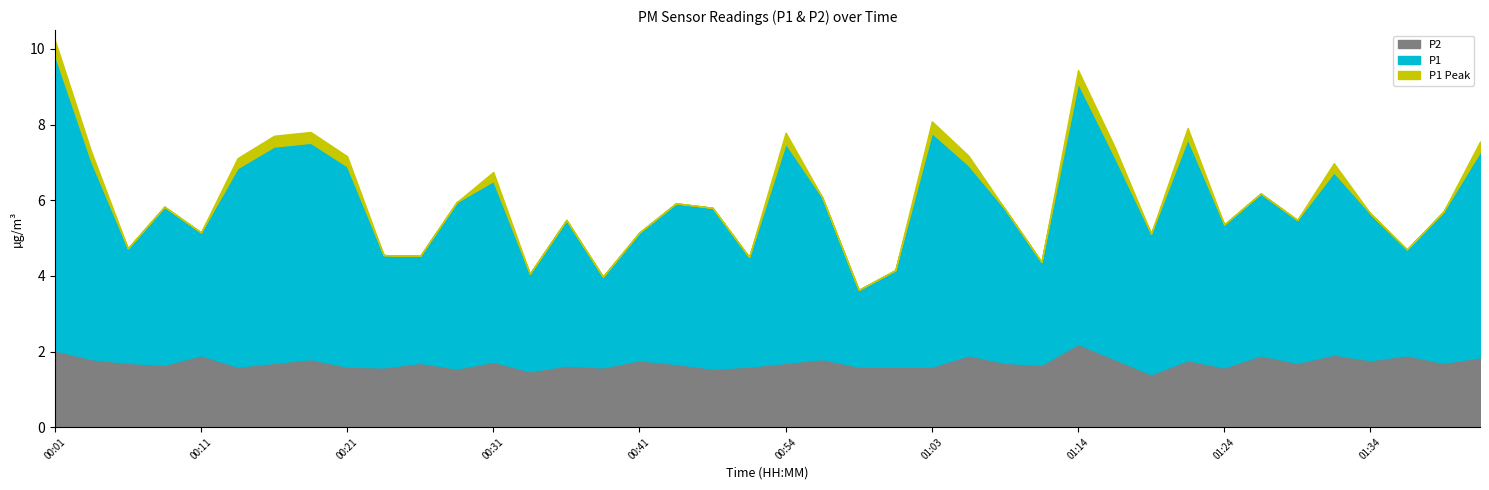

At which category is the sum across all series the highest?

00:01